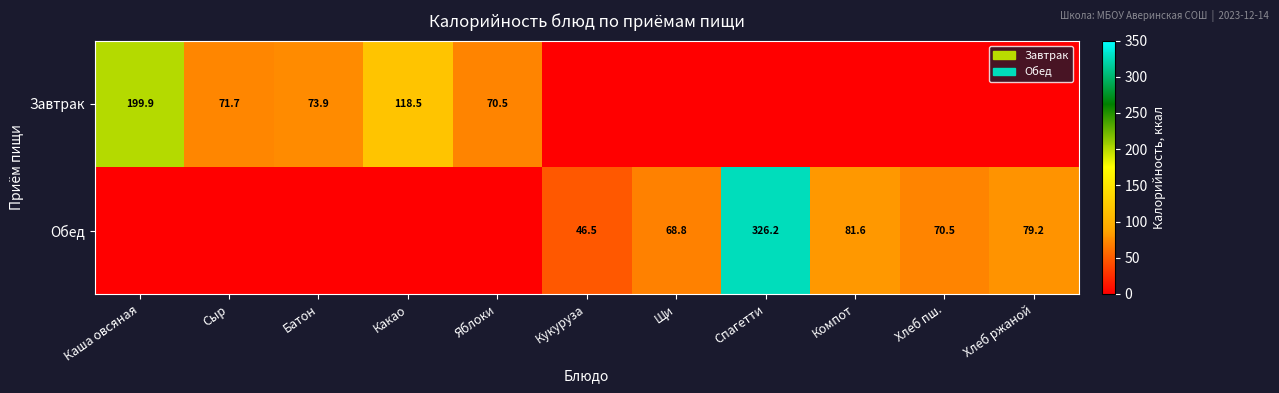

Is it true that Обед equals 46.5 at Кукуруза?

True